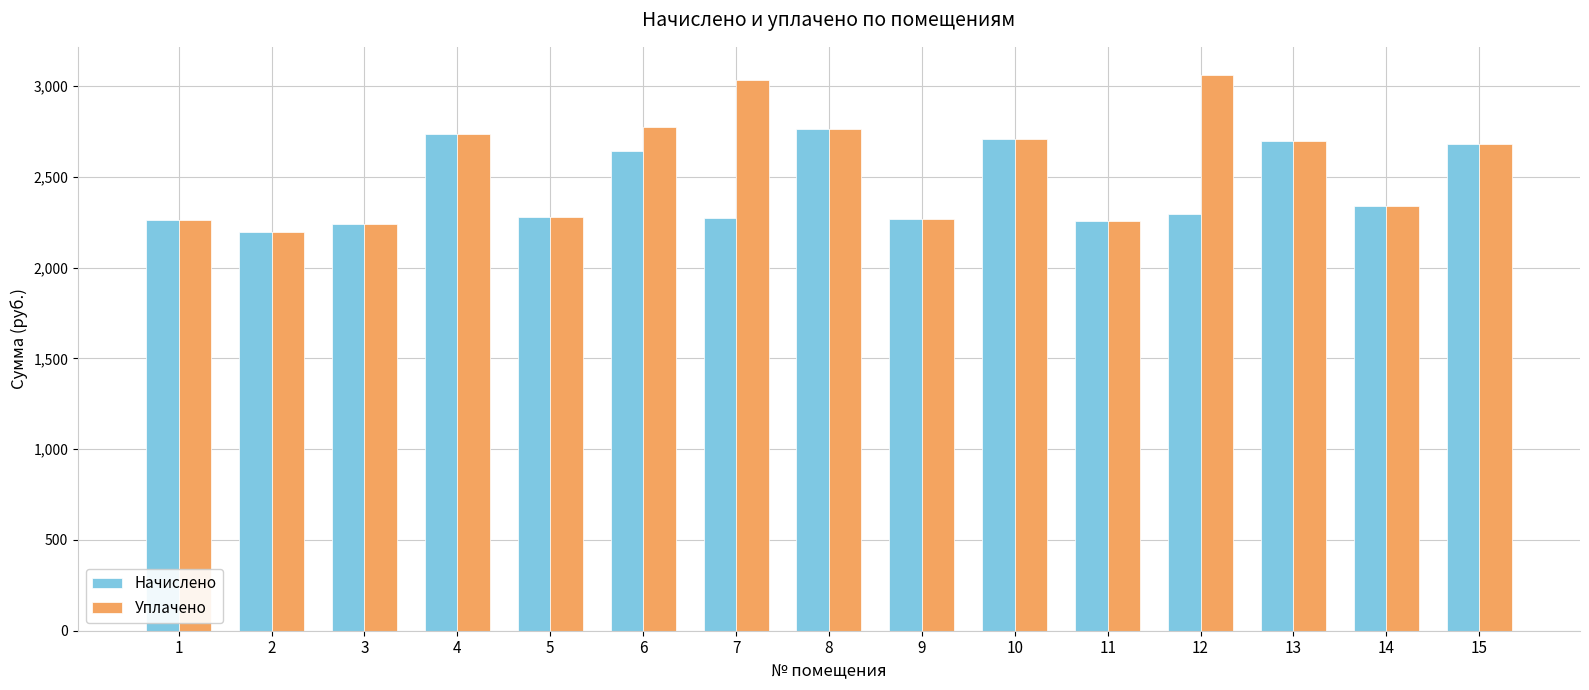

At 7, list the series in order from largest to smallest.

Уплачено, Начислено